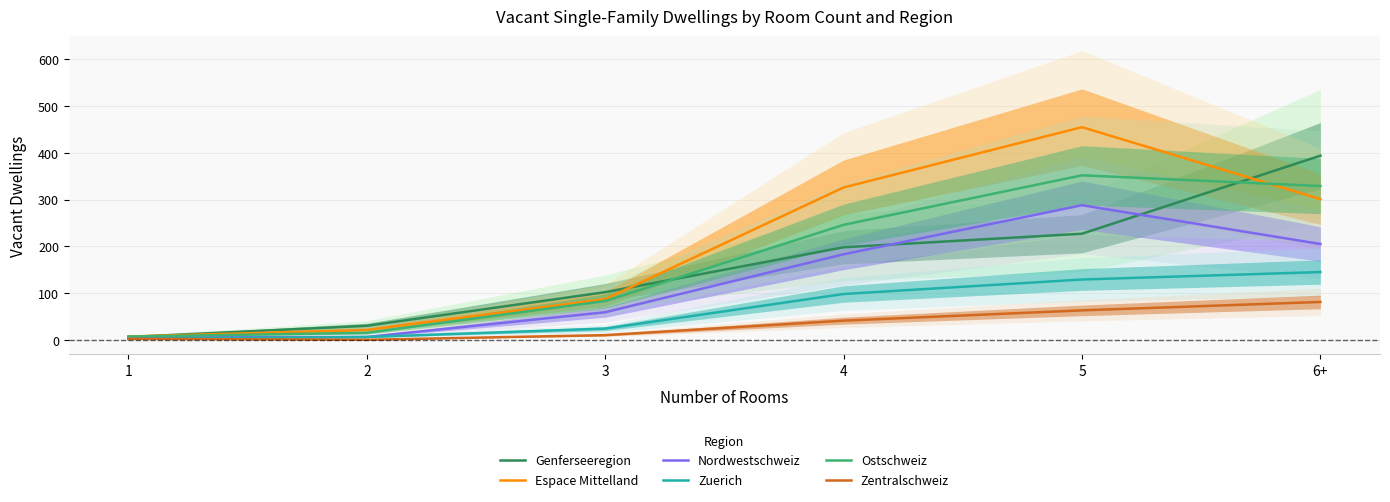

What is the total value across all series at 1?

29